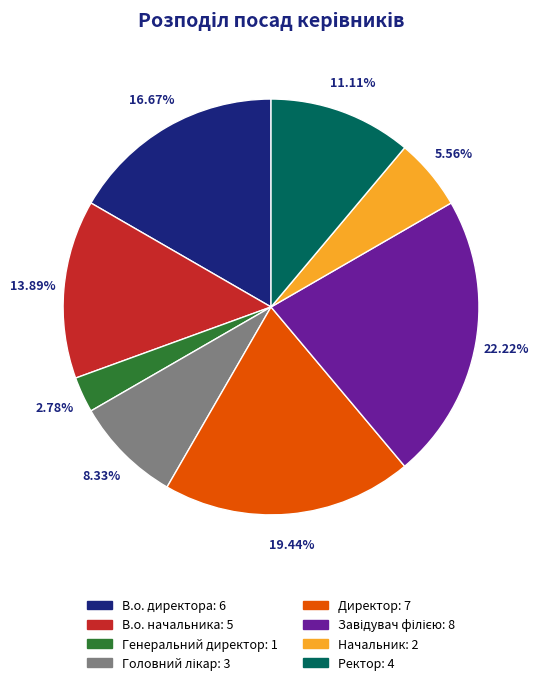

How much of the chart is everything except Начальник?

94.4%